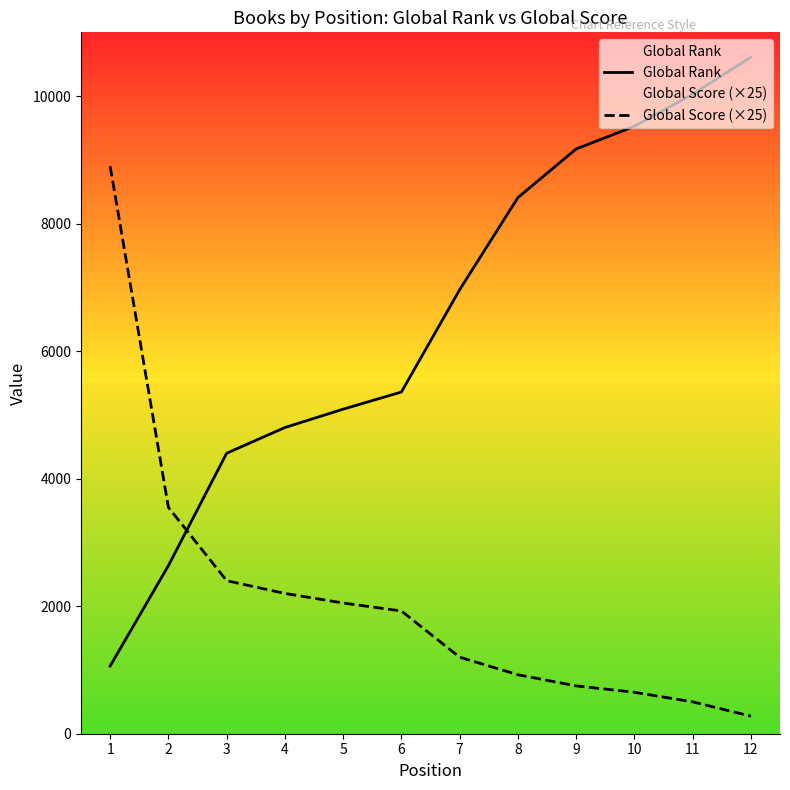

What is the difference between the second highest and minimum values in the Global Rank series?

8968